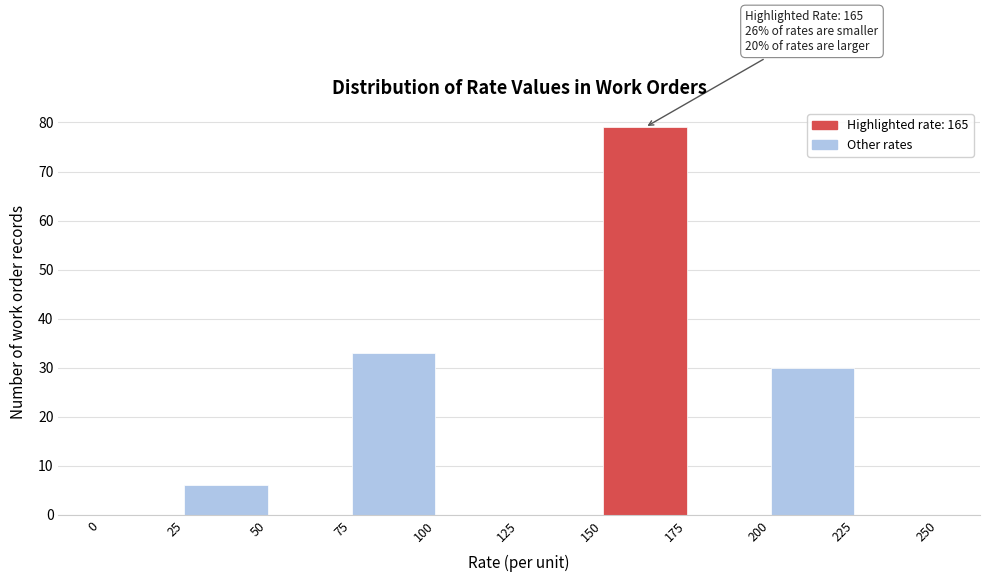

Over which range of the x-axis is the bar tallest?

150 to 175